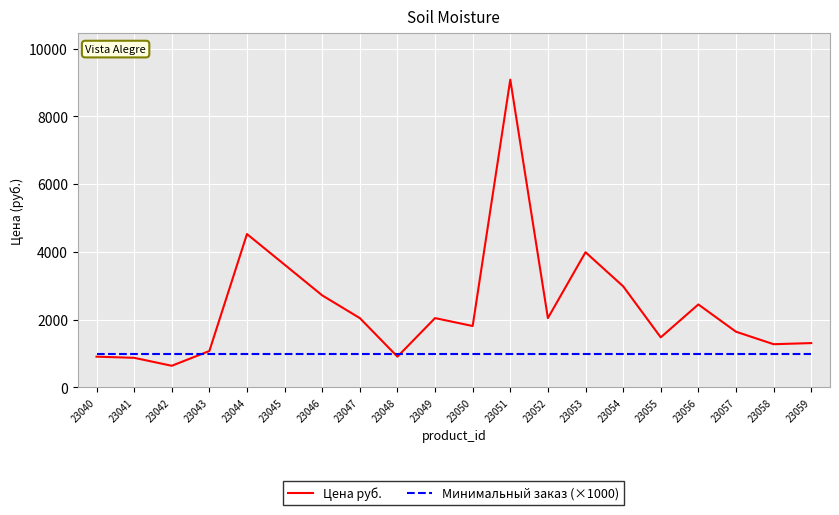

True or false: Цена руб. has more than 2 interior local peaks.

True